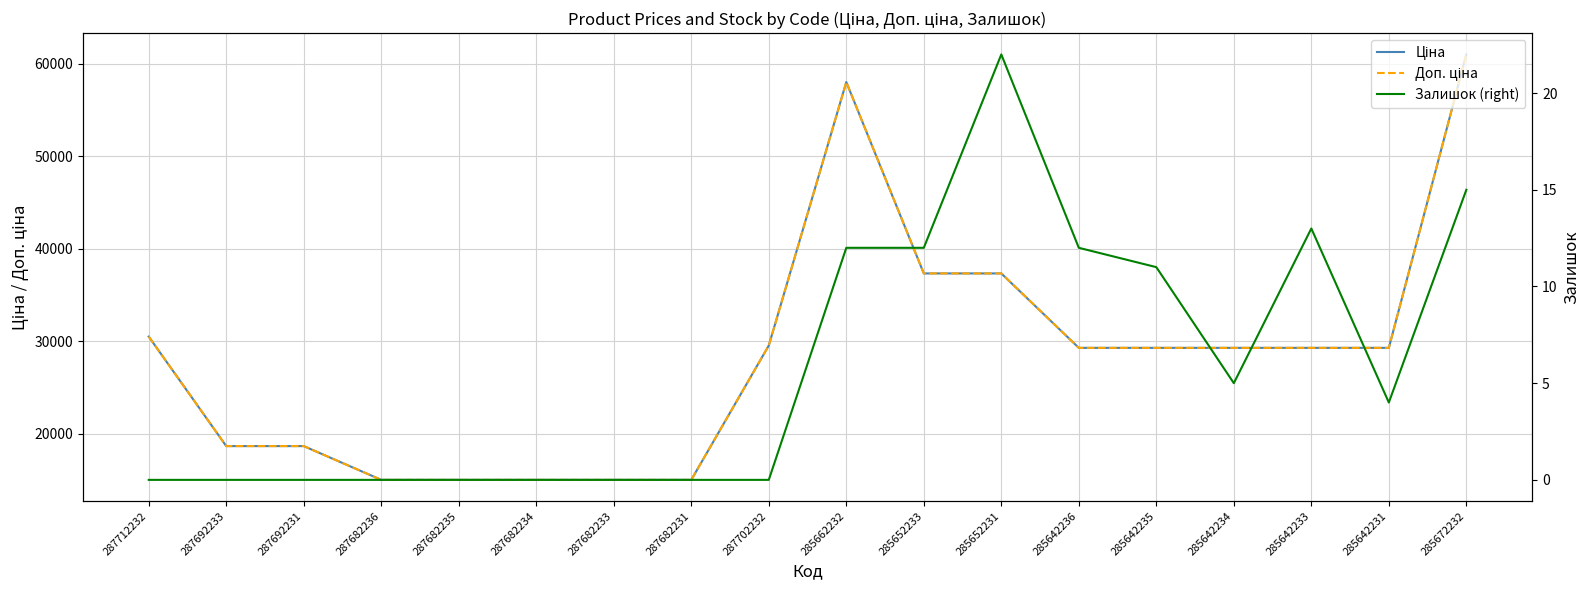

What is the label of the 11th point from the right?

287682231